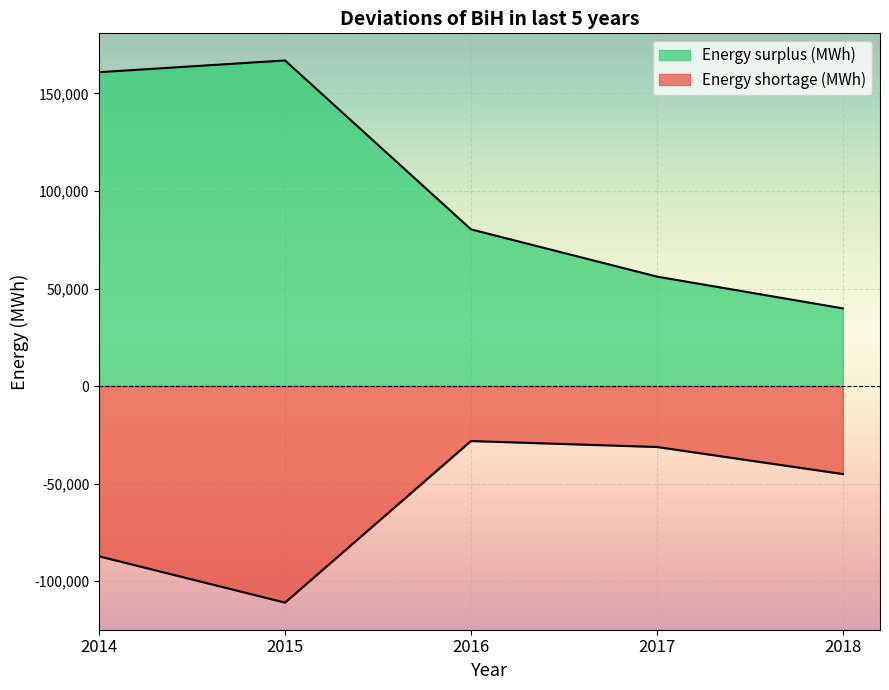

Reading left to right, list all the values displayed in this chart.

Energy shortage (MWh): 2014=-87222.0	2015=-110950.0	2016=-28159.0	2017=-31199.6	2018=-45061.9
Energy surplus (MWh): 2014=160838.8	2015=166862.6	2016=80310.4	2017=56105.5	2018=39814.0